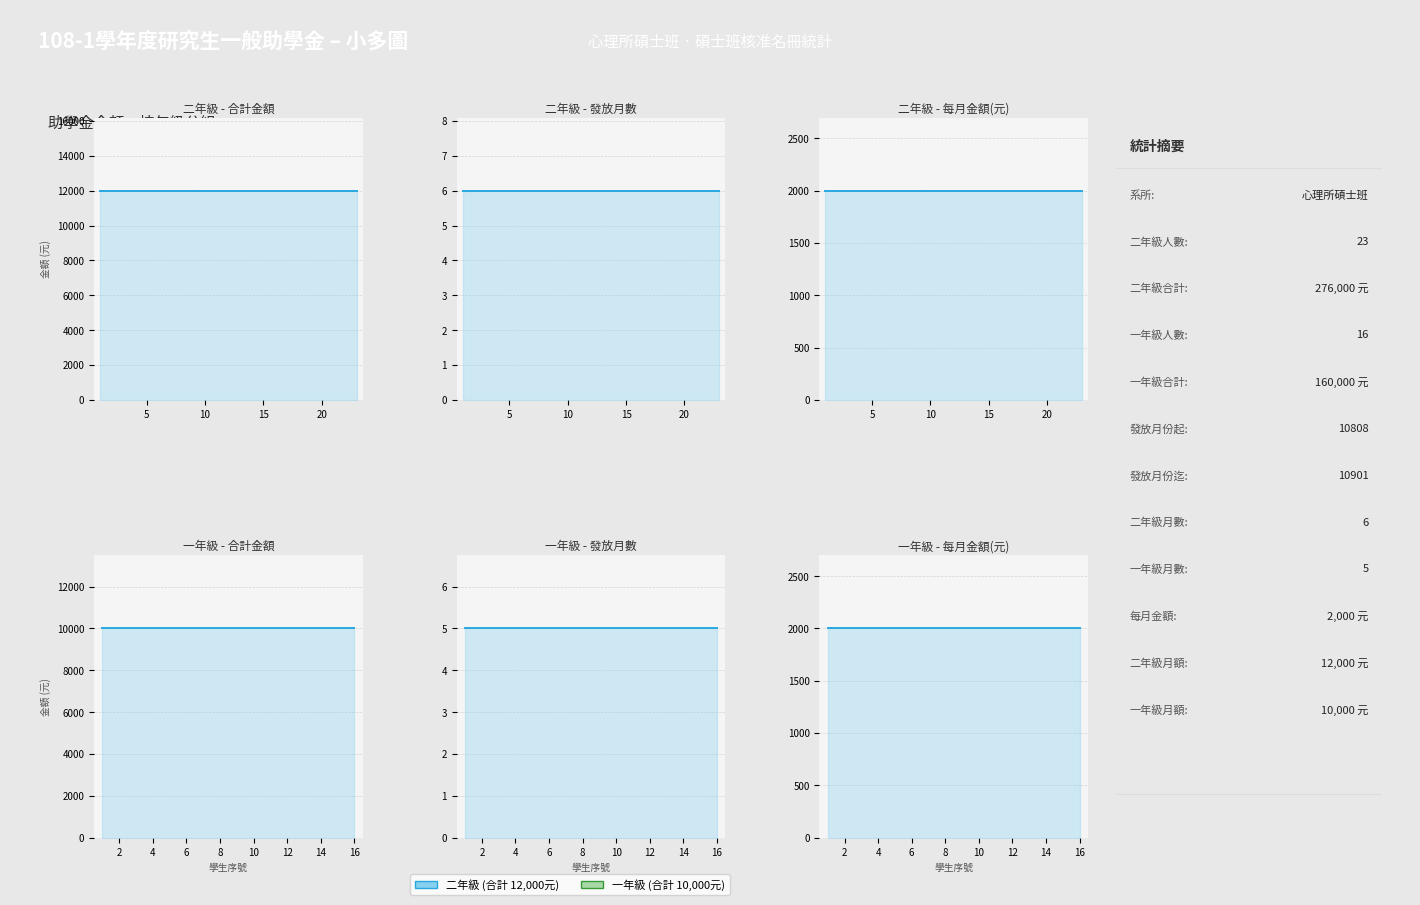

What is the average value of the 心理所碩士班 series?

11179